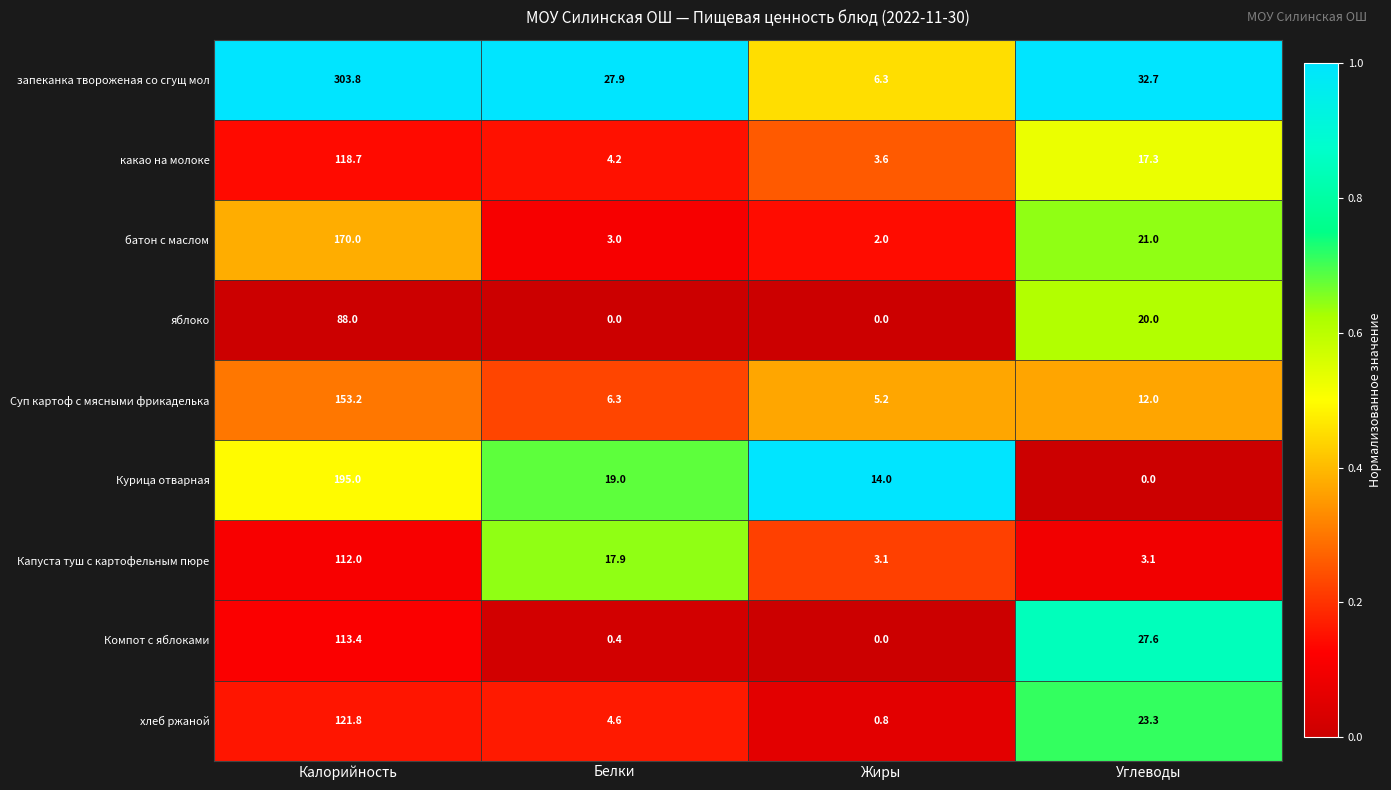

What is the sum of the Компот с яблоками values at Углеводы and Калорийность?

141.0